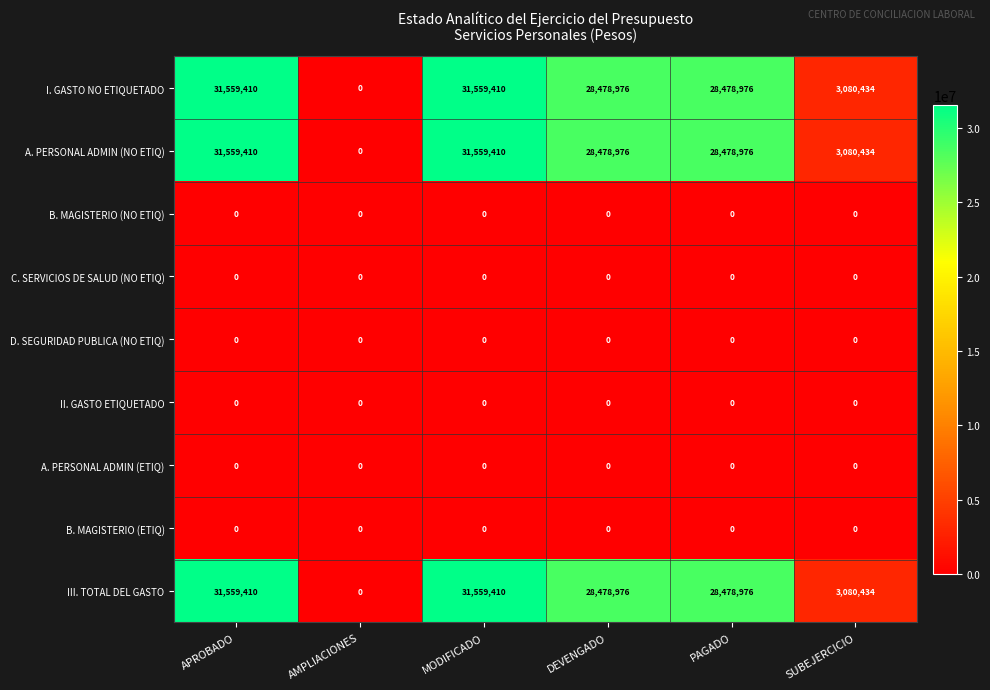

What is the difference between the A. PERSONAL ADMIN (NO ETIQ) values at MODIFICADO and DEVENGADO?

3080434